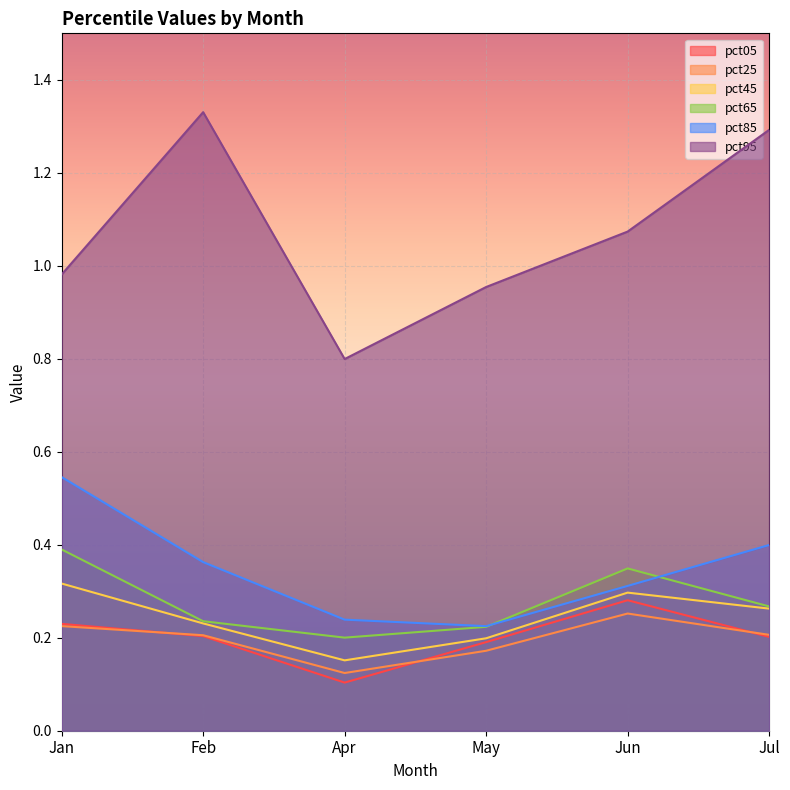

What is the average value of the pct85 series?

0.3